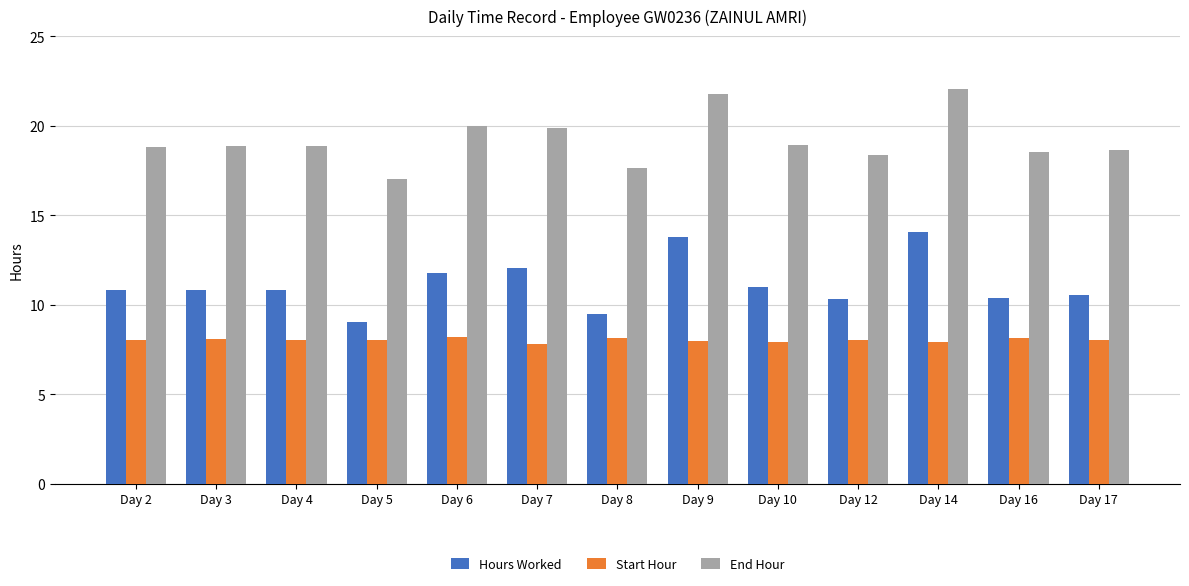

Where does the Hours Worked series first go above 10?

Day 2